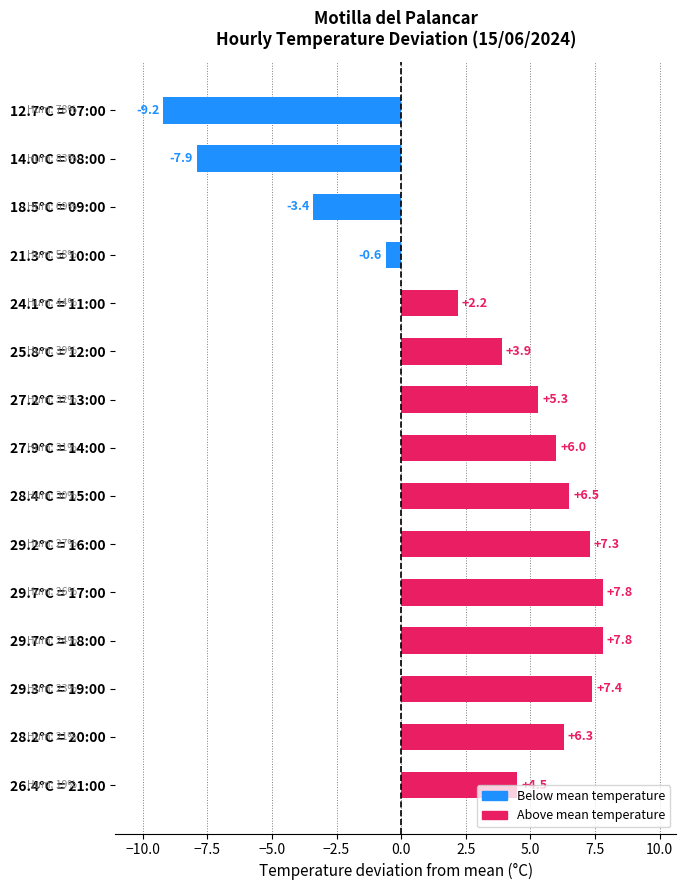

What is the change in value from 27.2°C = 13:00 to 14.0°C = 08:00?

-13.2